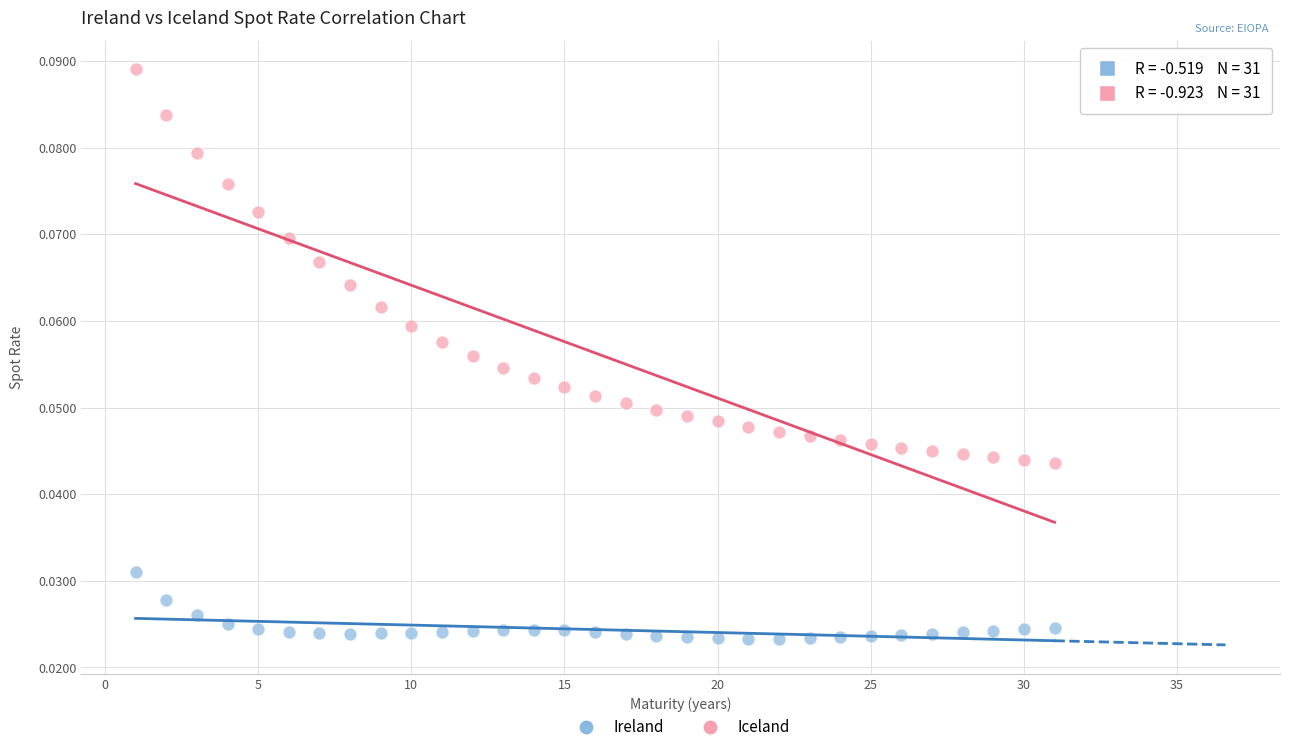

Across all data points, what is the range of X values (max minus min)?

30.0